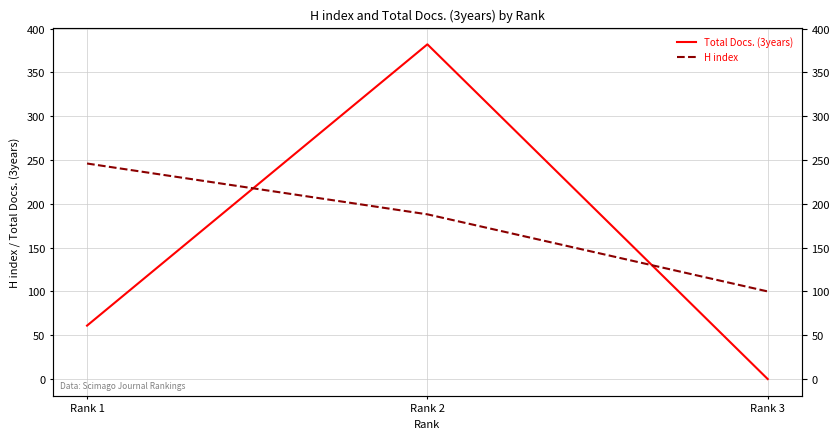

What is the value of the H index point at the 2nd from the left?

188